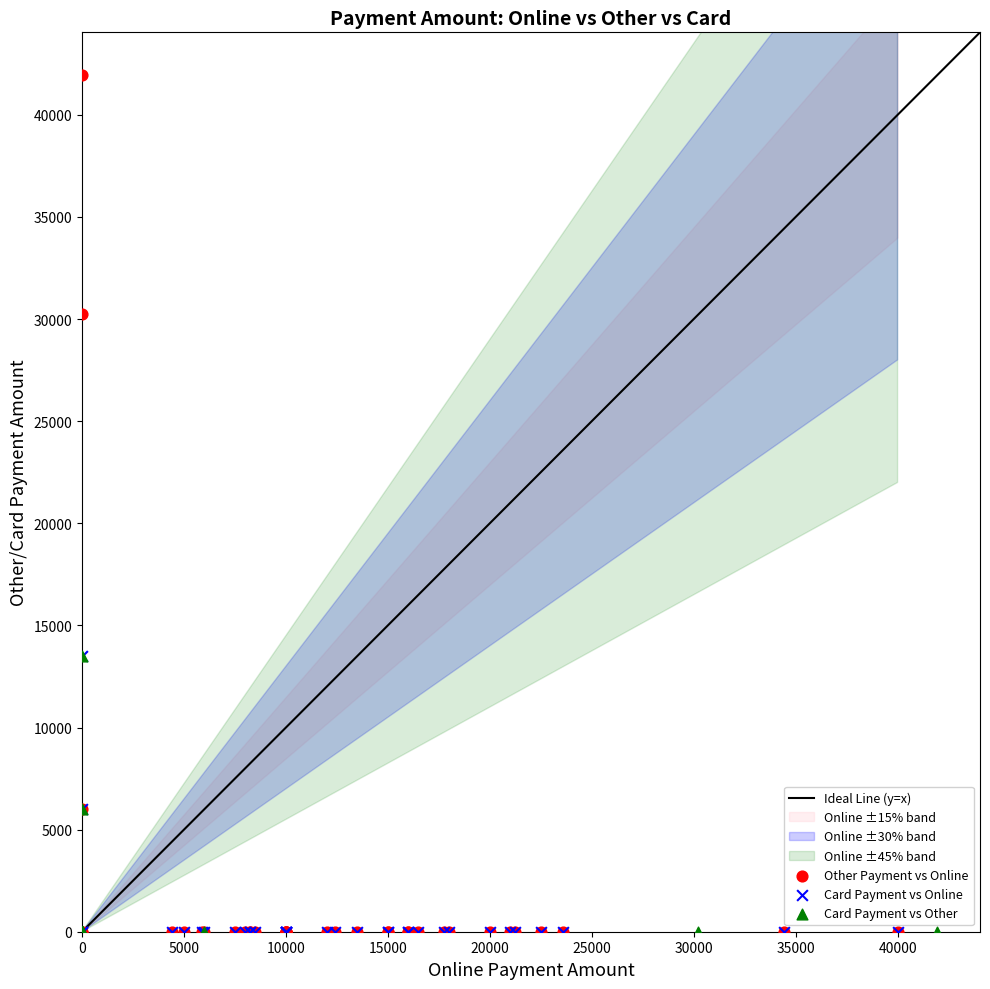

Which series has the largest Y range (max minus min)?

Other Payment vs Online